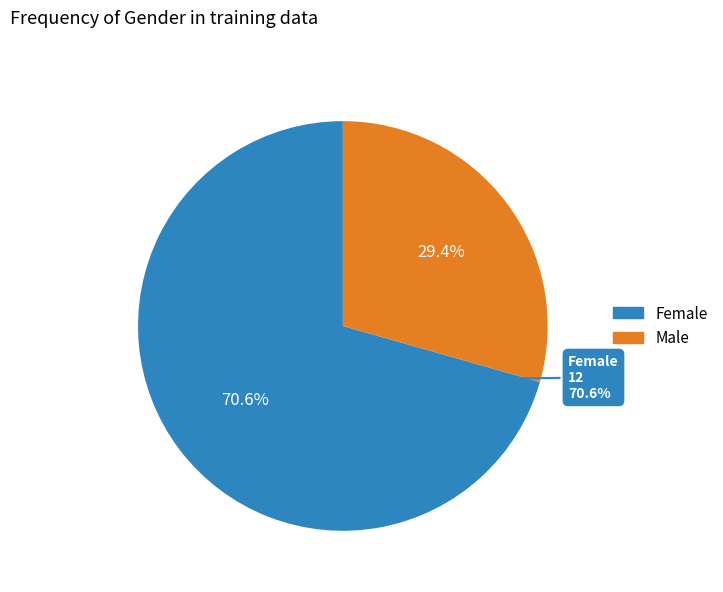

To the nearest percent, what portion does Female represent?

71%